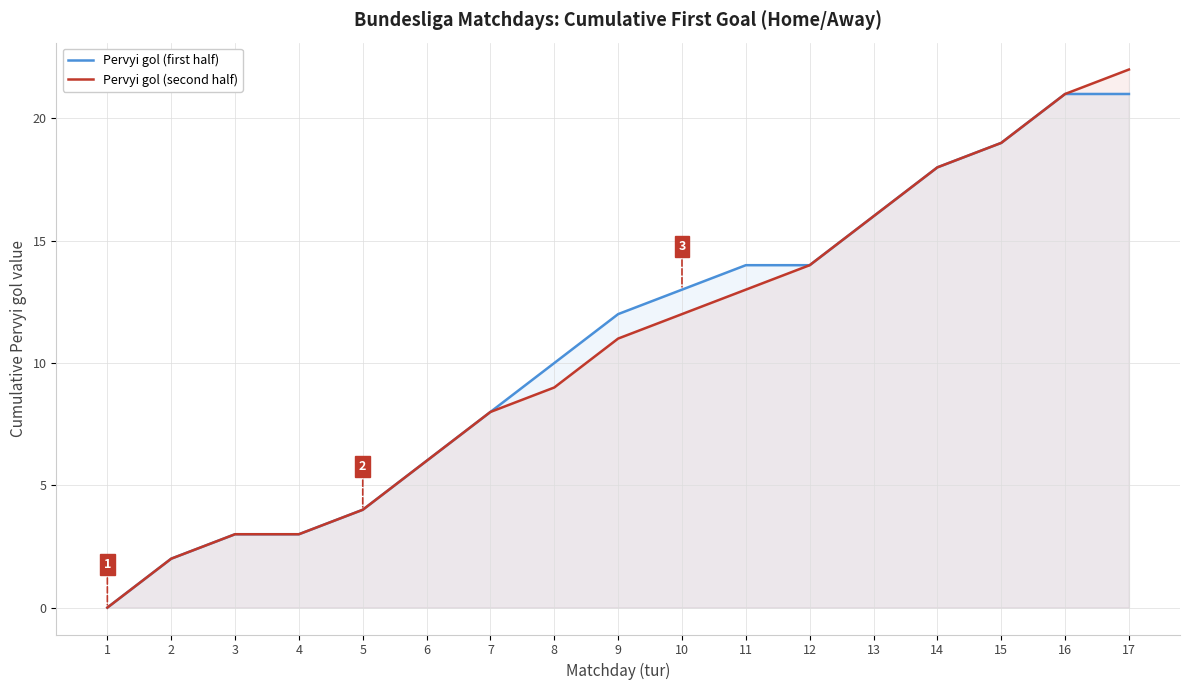

Reading left to right, what are all the values shown in this chart?

Pervyi gol (first half): 0	2	3	3	4	6	8	10	12	13	14	14	16	18	19	21	21
Pervyi gol (second half): 0	2	3	3	4	6	8	9	11	12	13	14	16	18	19	21	22